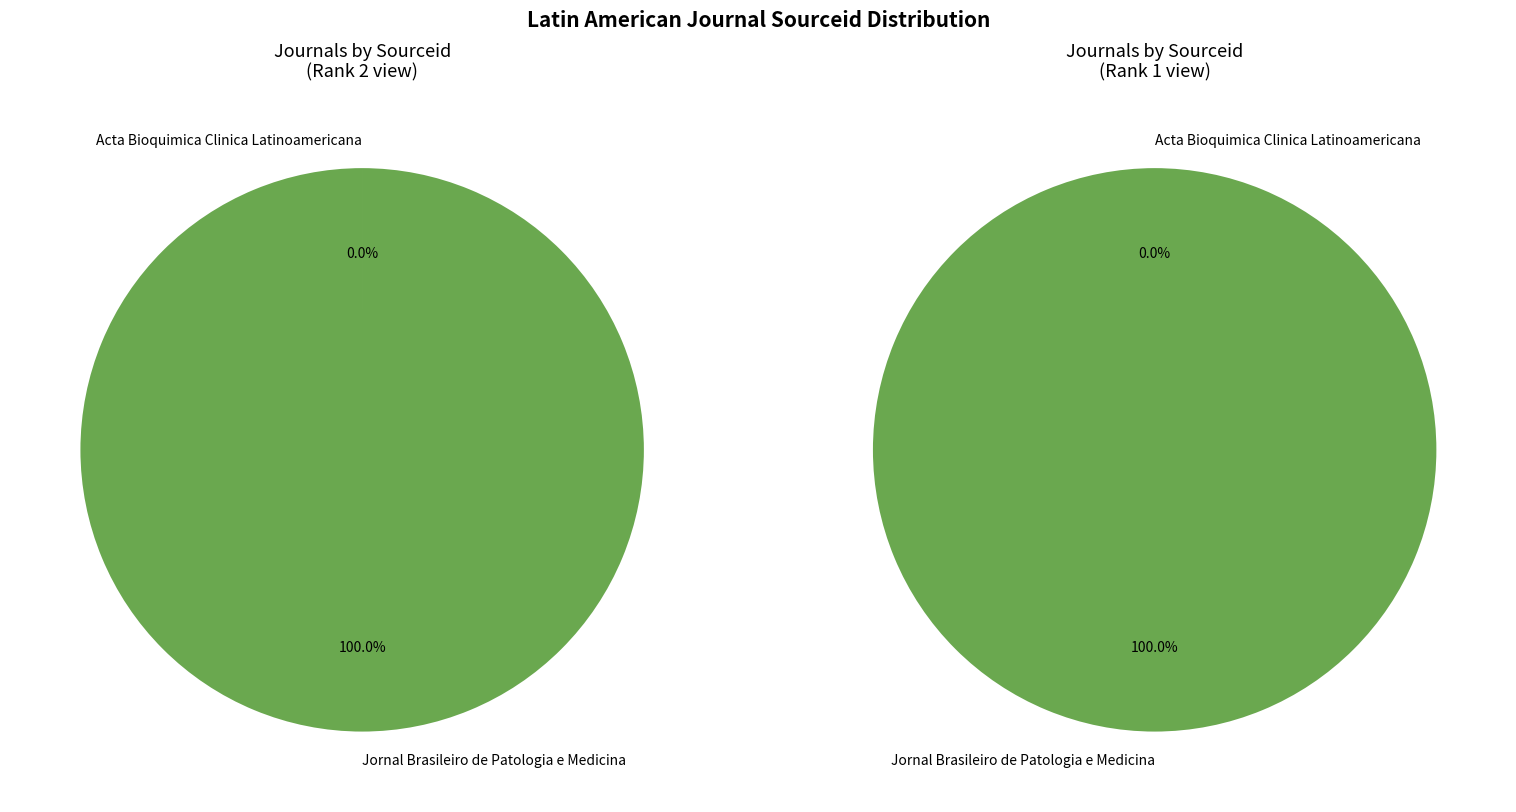

How many segments does this pie chart have?

2